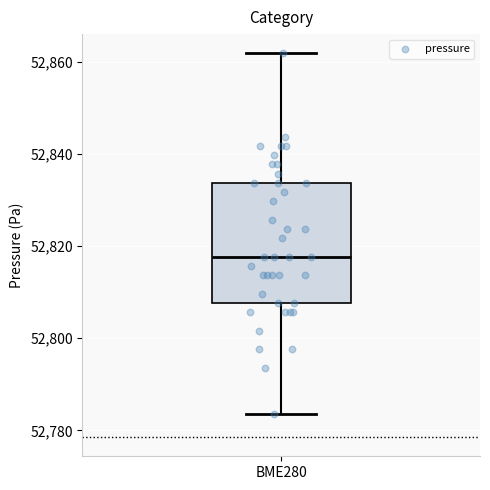

Read this box plot against the y-axis: the position of the median line, the range covered by the box, and the ends of both whiskers. The values are not printed on the chart, so give them approximately, as read against the axis.

median 52818, box 52808 to 52834, whiskers 52784 to 52862